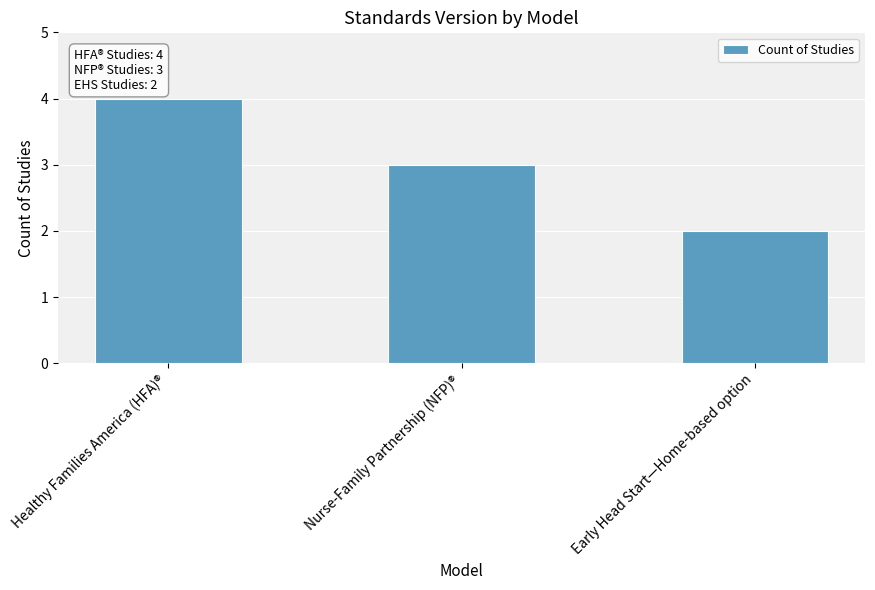

Reading left to right, transcribe all the data shown in this chart.

Healthy Families America (HFA)®=4	Nurse-Family Partnership (NFP)®=3	Early Head Start—Home-based option=2